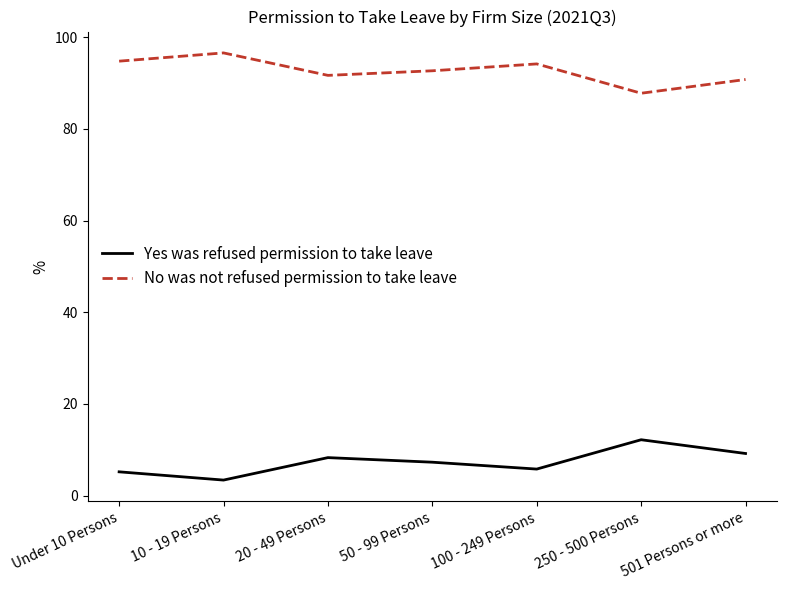

True or false: Yes was refused permission to take leave and No was not refused permission to take leave intersect in this chart.

False